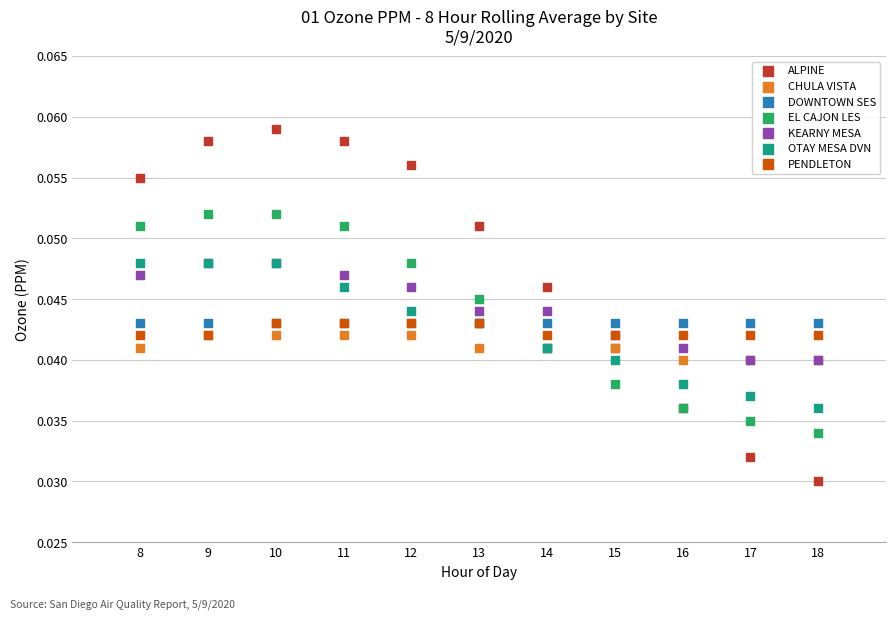

Which series contains the highest Y value?

ALPINE